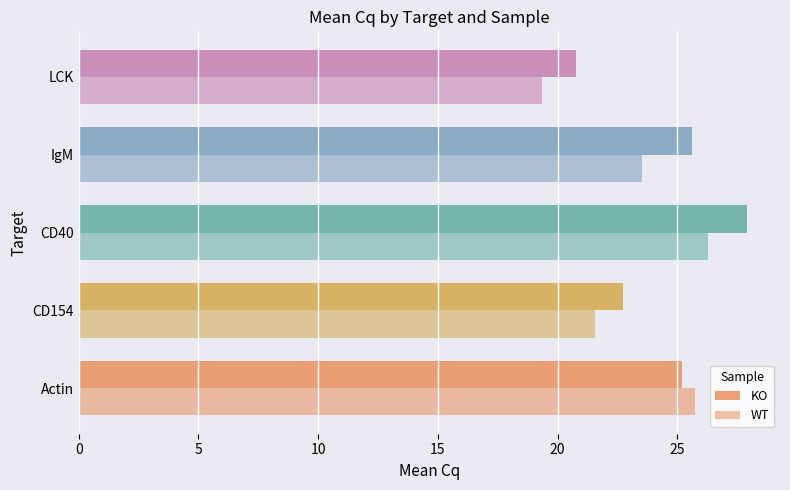

Reading left to right, what are all the values shown in this chart?

KO: 25.2	22.7	27.9	25.6	20.8
WT: 25.7	21.6	26.3	23.5	19.3